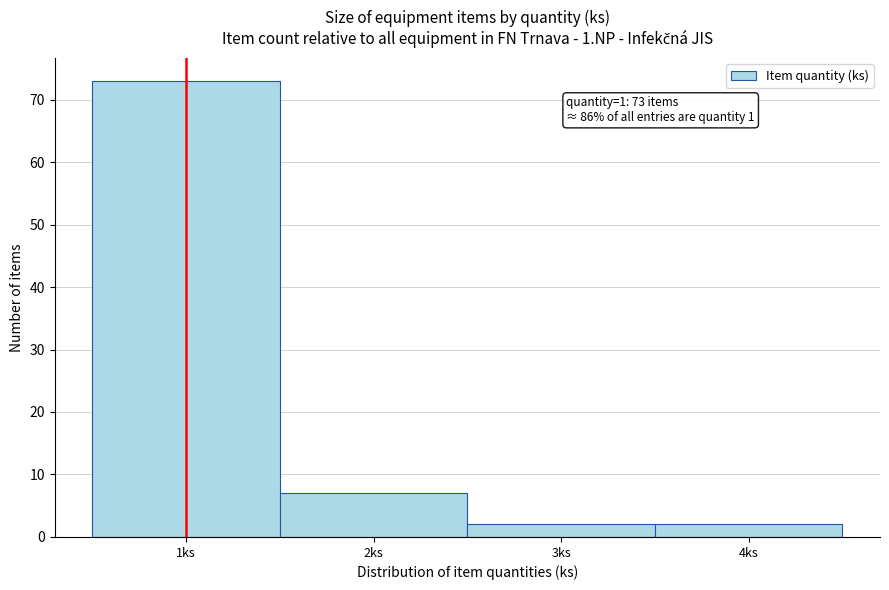

Over which range of the x-axis is the bar tallest?

0.5 to 1.5